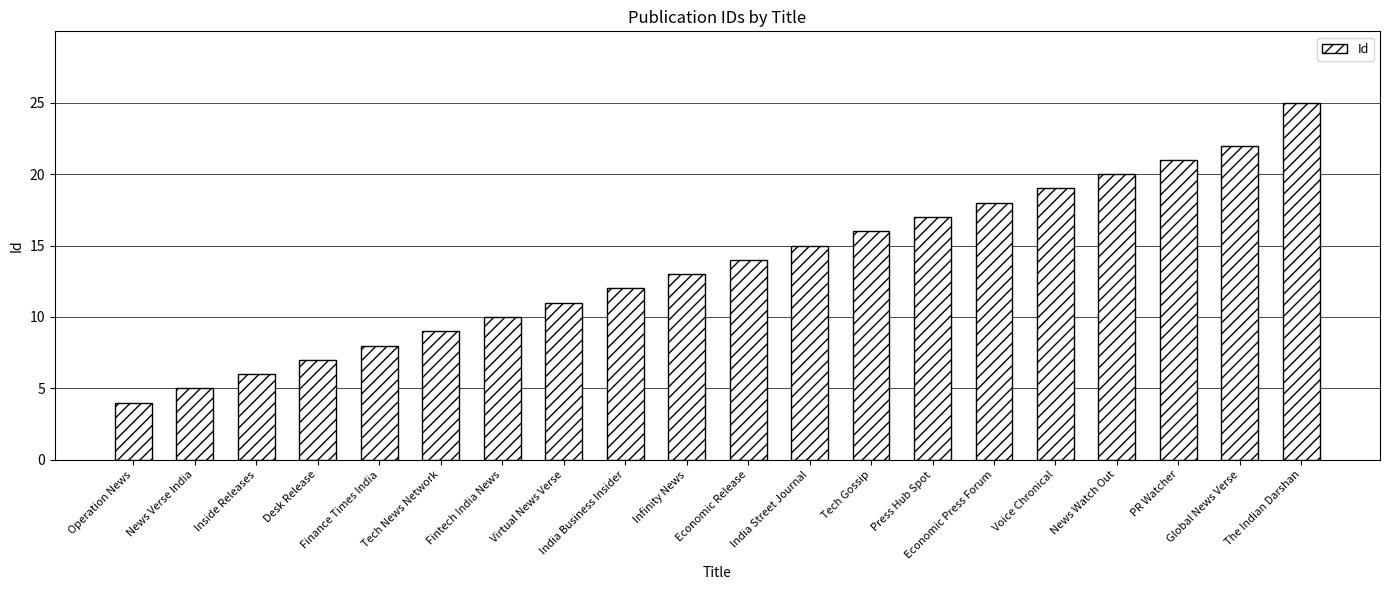

Rank the categories by value from highest to lowest.

The Indian Darshan, Global News Verse, PR Watcher, News Watch Out, Voice Chronical, Economic Press Forum, Press Hub Spot, Tech Gossip, India Street Journal, Economic Release, Infinity News, India Business Insider, Virtual News Verse, Fintech India News, Tech News Network, Finance Times India, Desk Release, Inside Releases, News Verse India, Operation News